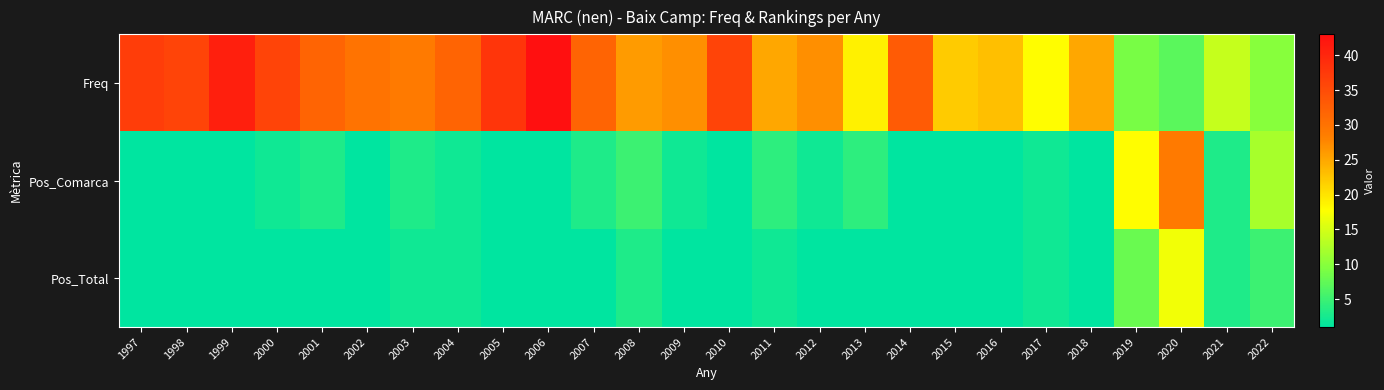

Which series has the largest range (max minus min)?

Freq